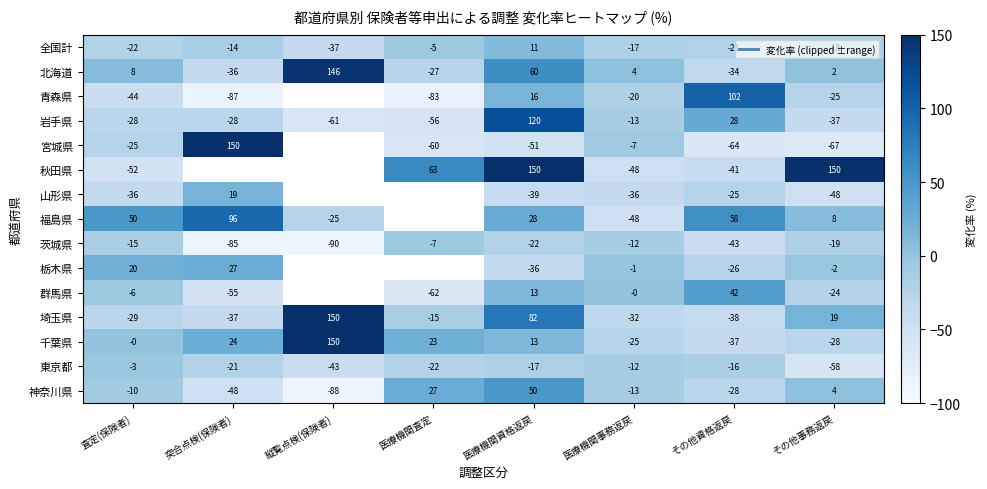

At how many categories does at least one series exceed -74?

8